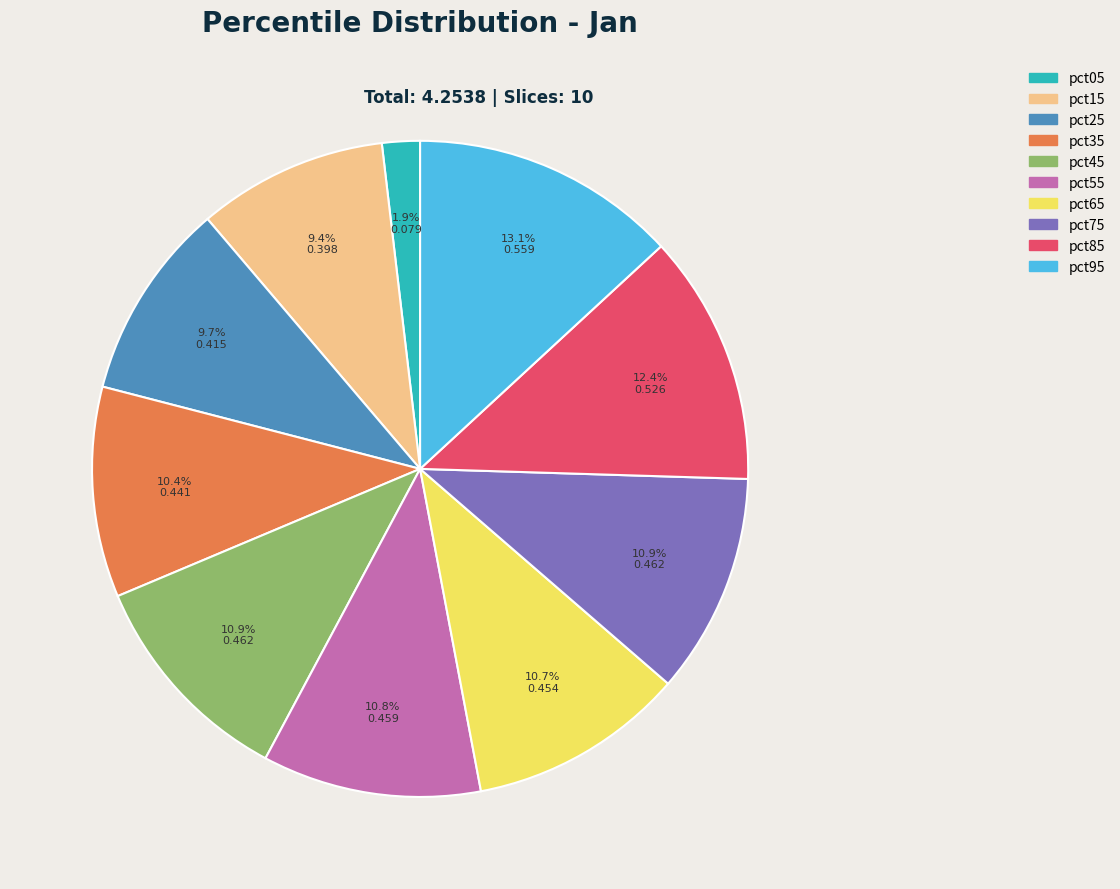

How many segments does this pie chart have?

10